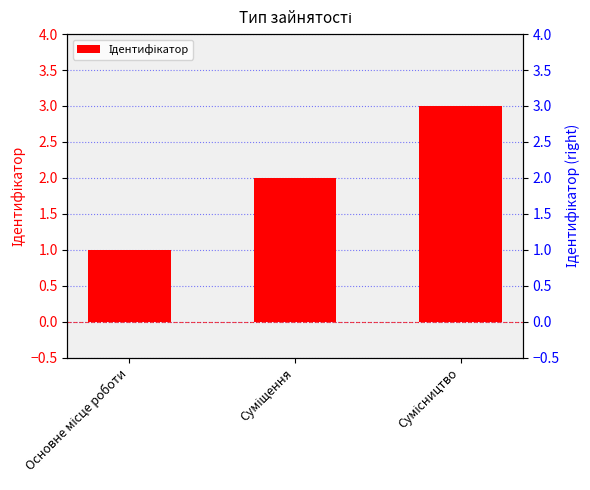

Between Основне місце роботи and Суміщення, which is larger?

Суміщення